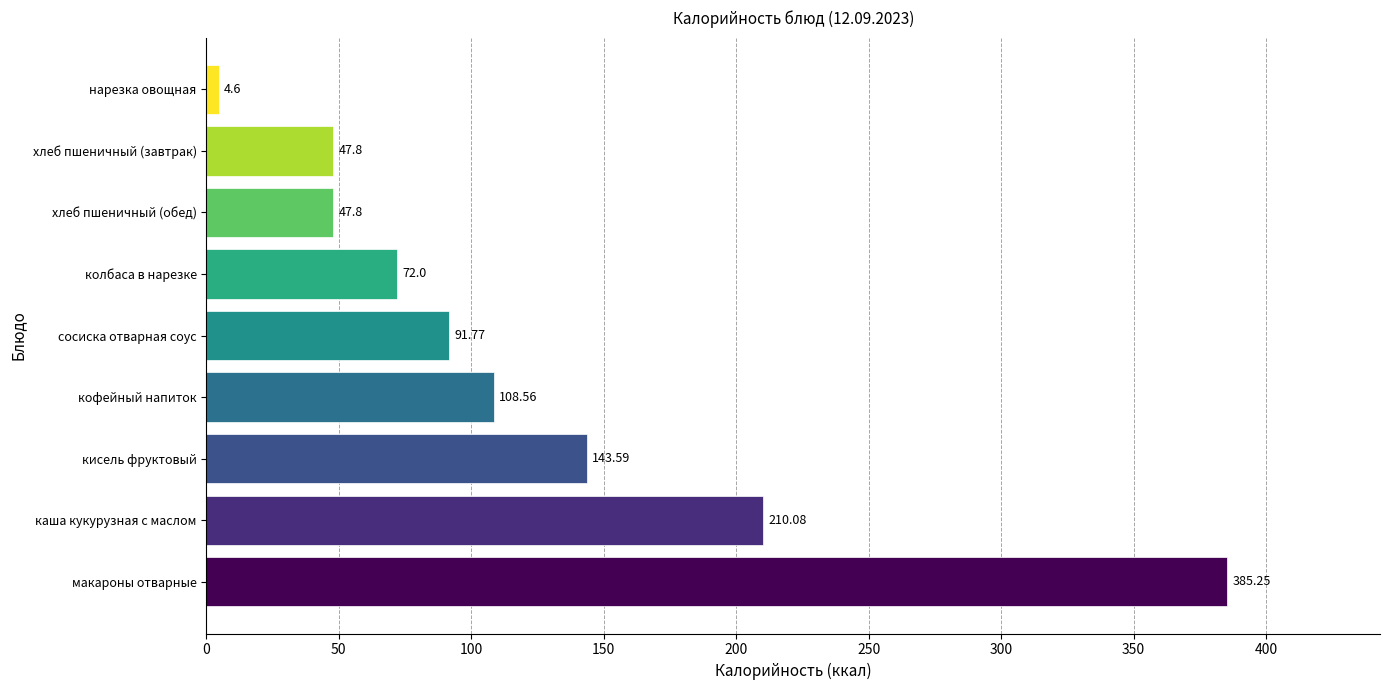

Which category has the highest value across all series?

макароны отварные